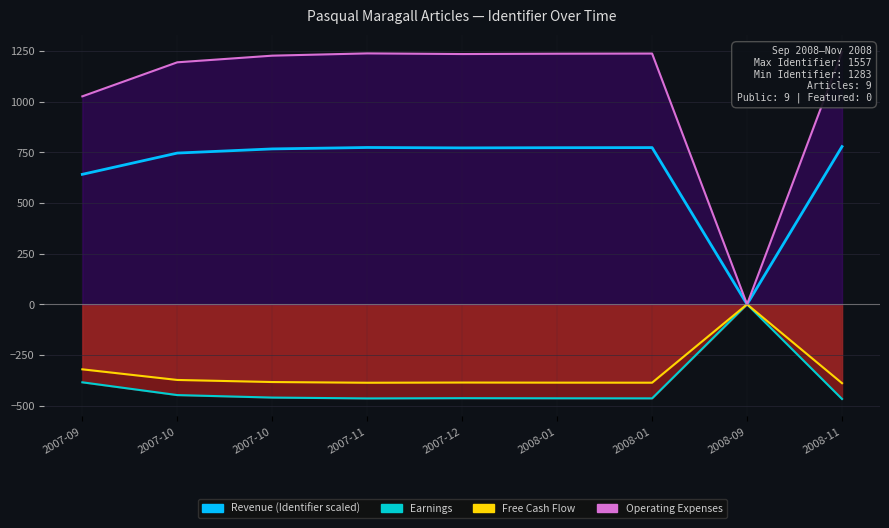

What is the change in value from 2007-12 to 2008-01?

+1.5